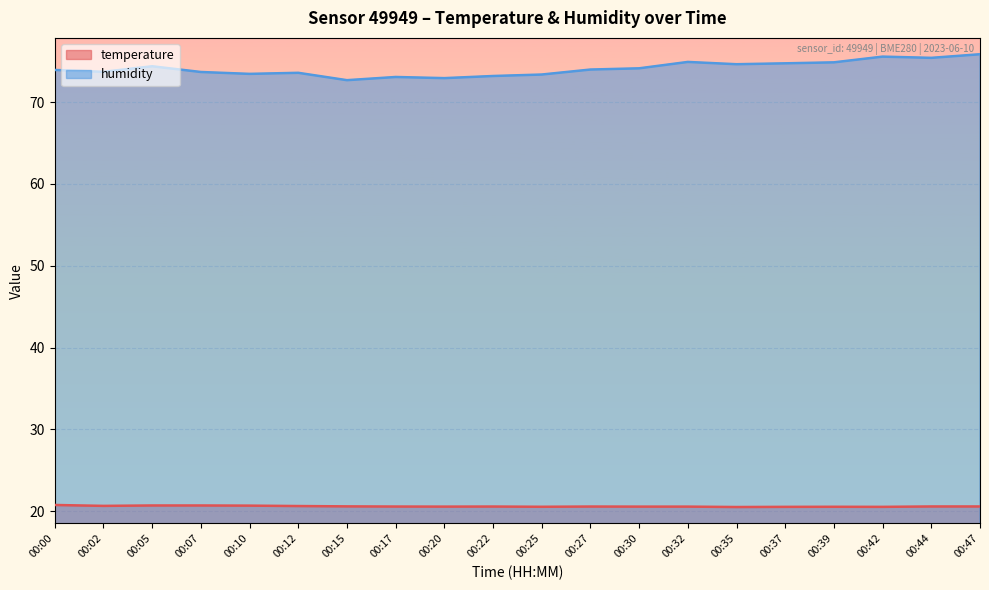

Which has a higher value, 00:37 or 00:00?

00:00